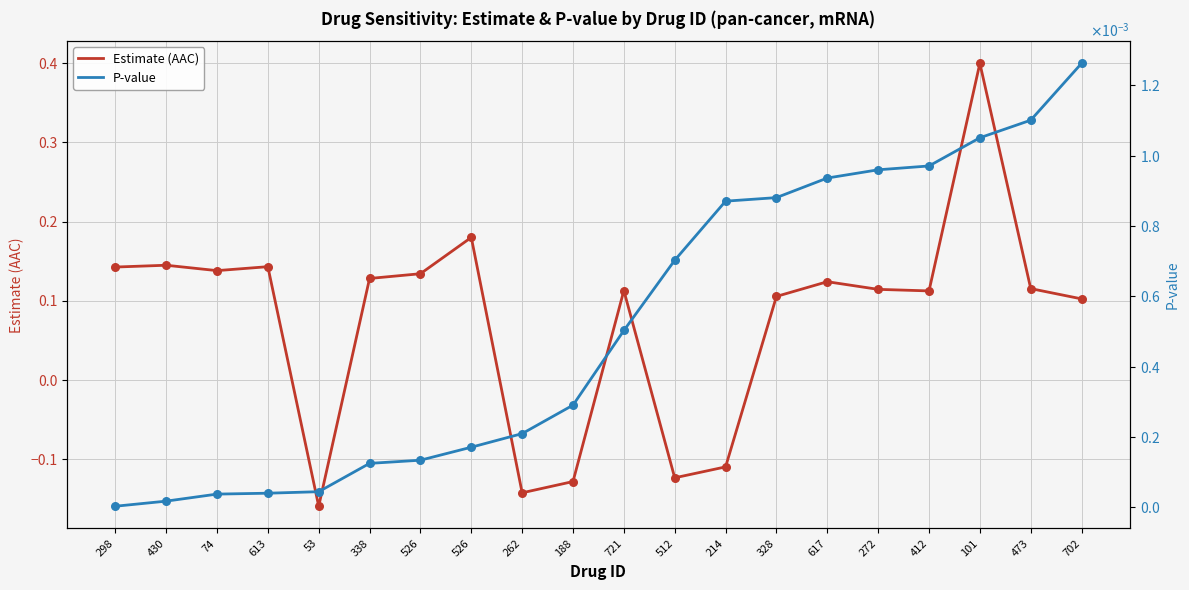

Which series reaches the maximum Y coordinate?

Estimate (AAC)